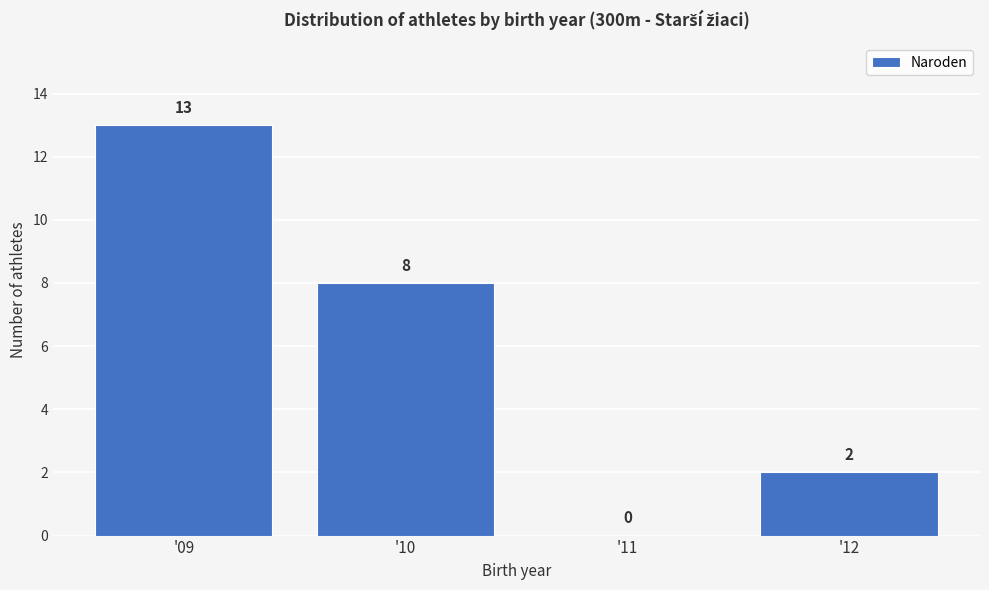

Reading right to left, extract all data points from this chart.

'12=2	'11=0	'10=8	'09=13